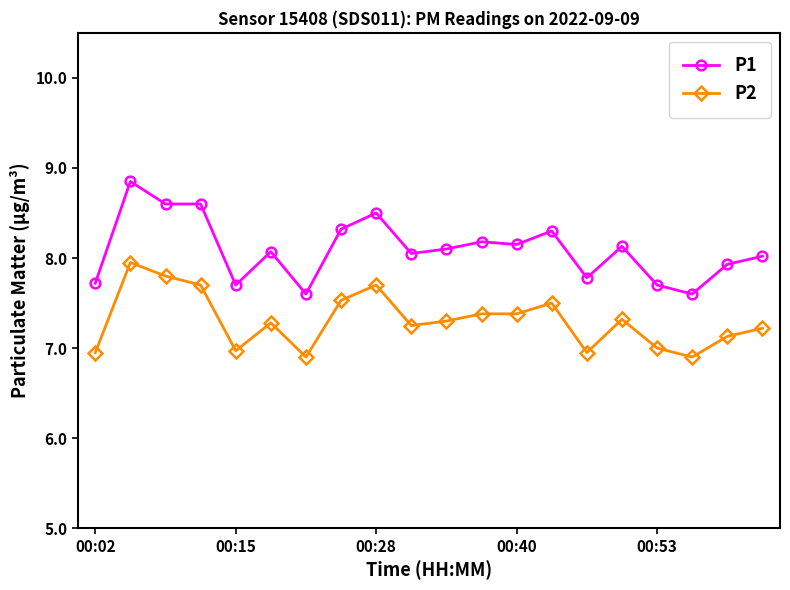

What is the value of the P1 point at the 16th from the left?

8.1